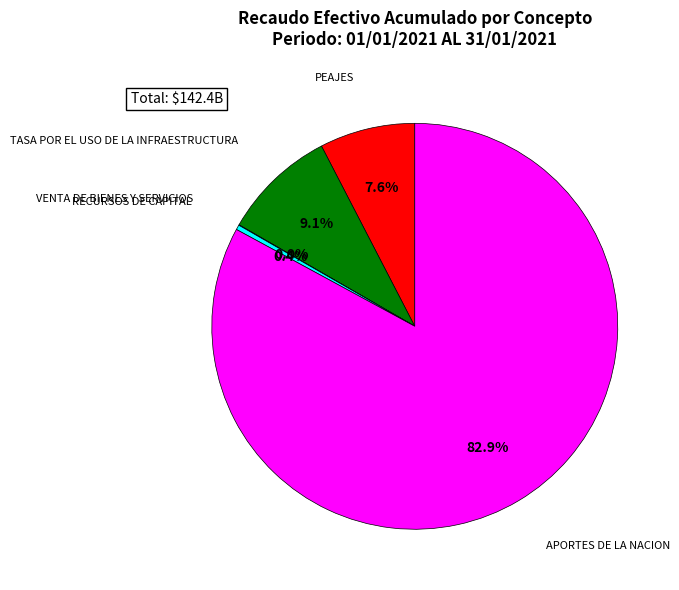

Which category accounts for the majority?

APORTES DE LA NACION